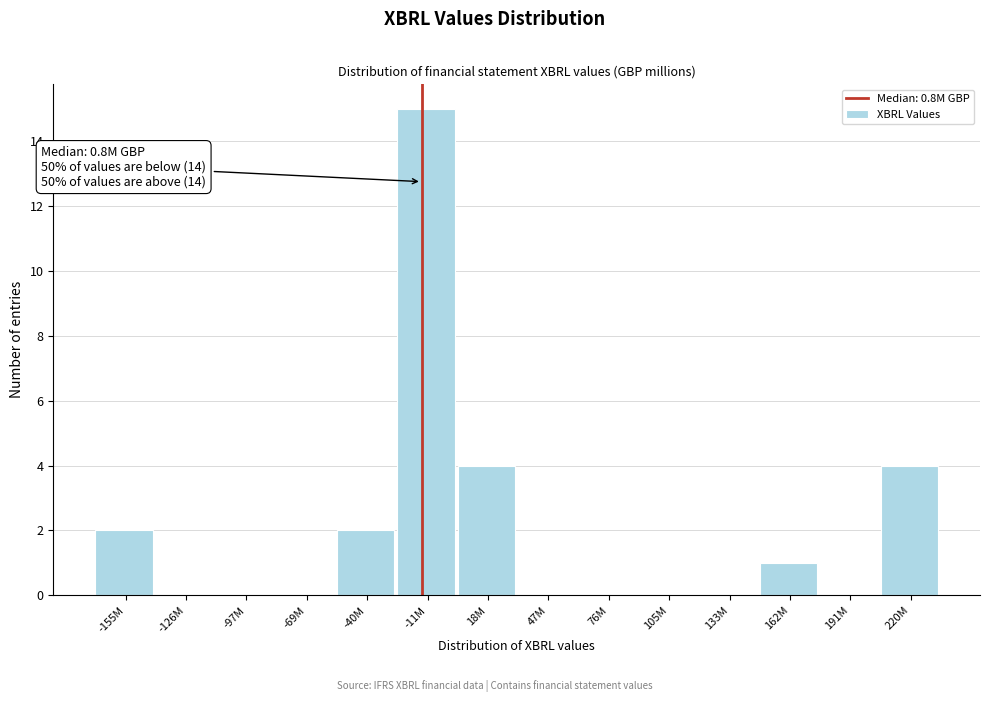

Reading left to right, list all the values displayed in this chart.

-155M=2	-126M=0	-97M=0	-69M=0	-40M=2	-11M=15	18M=4	47M=0	76M=0	105M=0	133M=0	162M=1	191M=0	220M=4